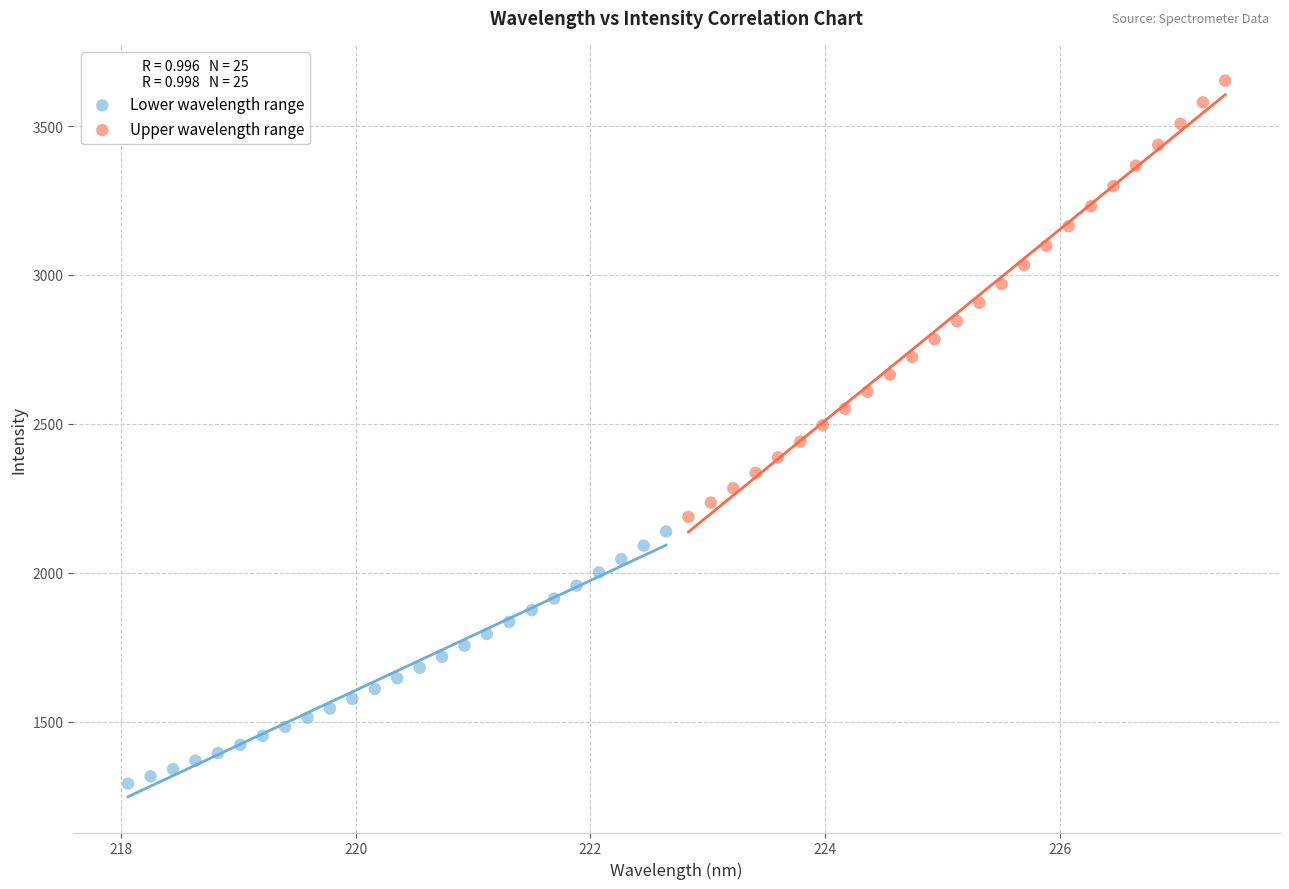

Which series reaches the minimum Y coordinate?

Lower wavelength range